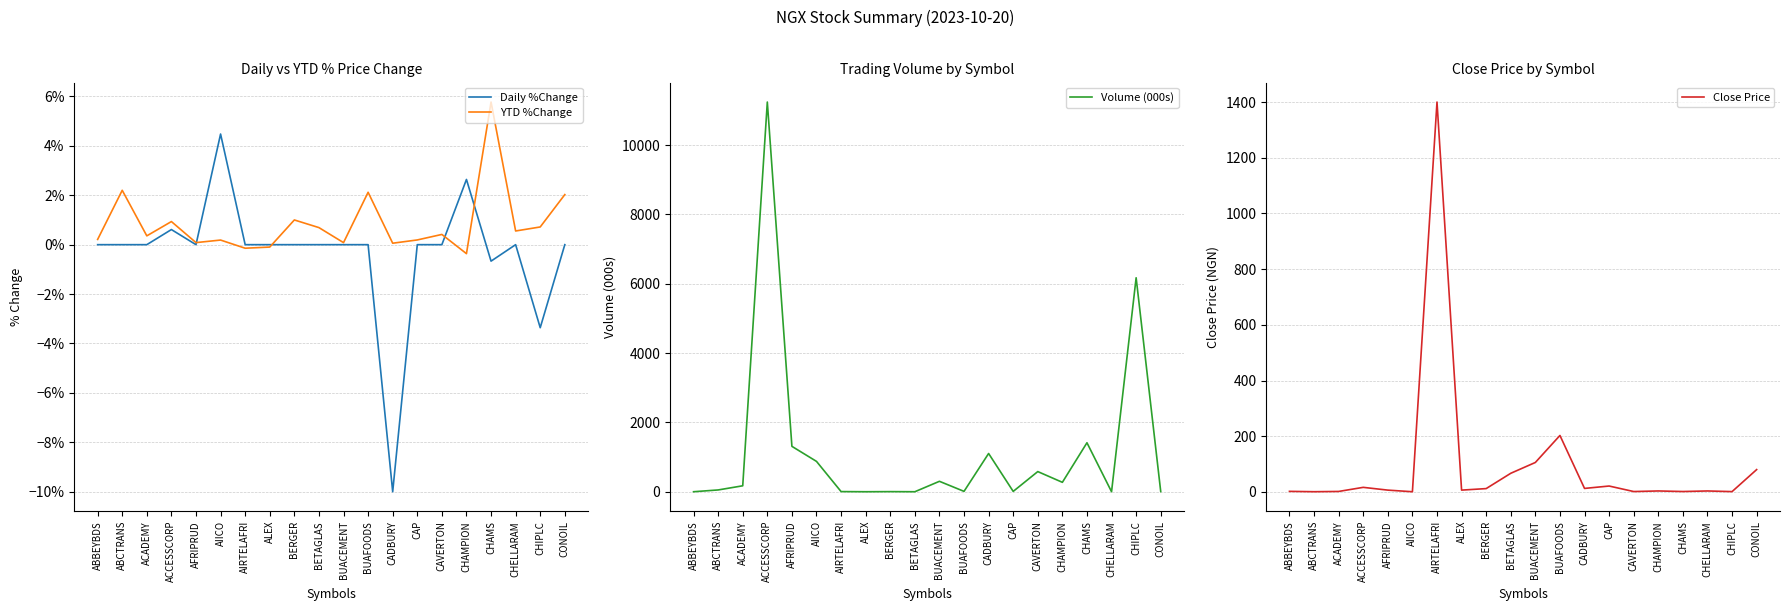

What are all the series names shown in the legend?

Daily %Change, YTD %Change, Volume (000s), Close Price